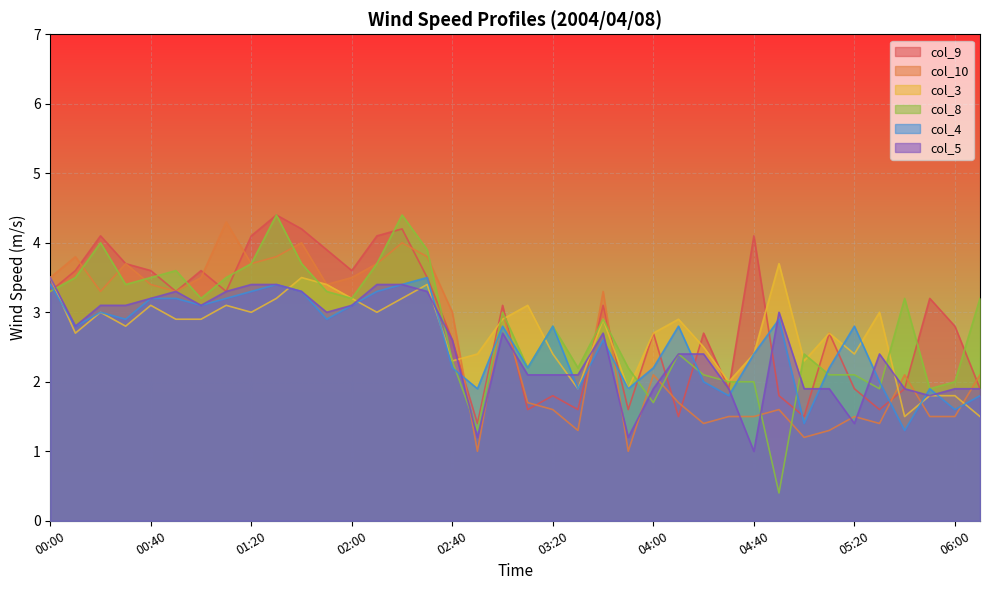

At which category is the sum across all series the highest?

01:30